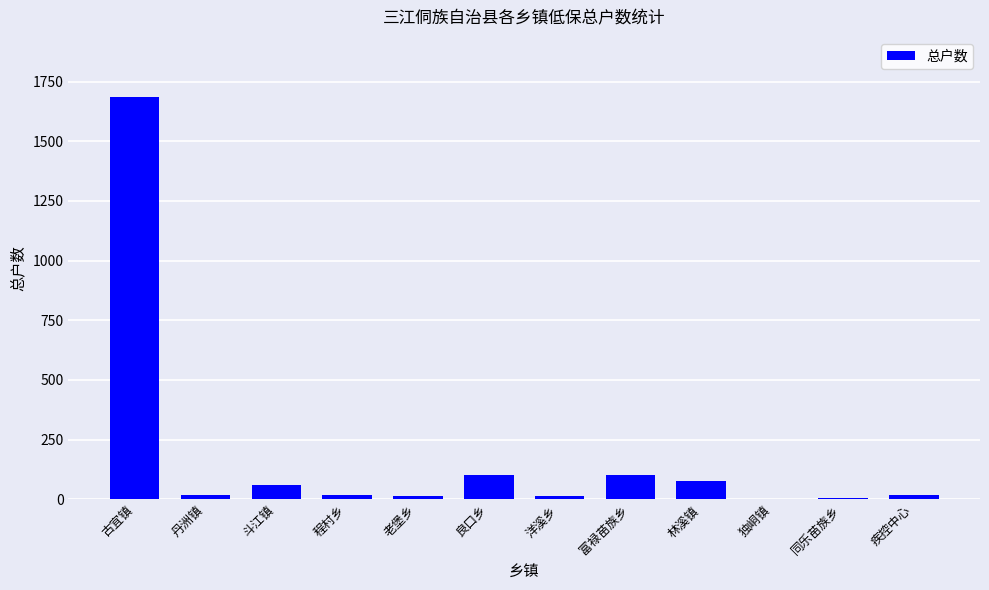

The chart shows a value of 58 at 斗江镇. True or false?

True